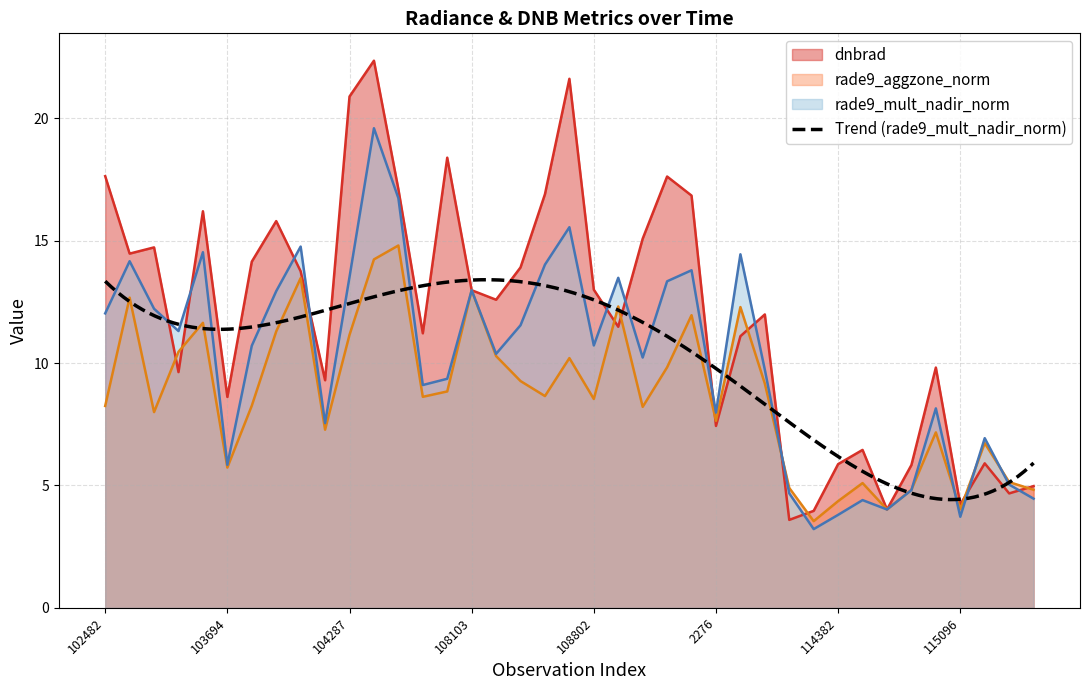

What position from the right is 103574?

35